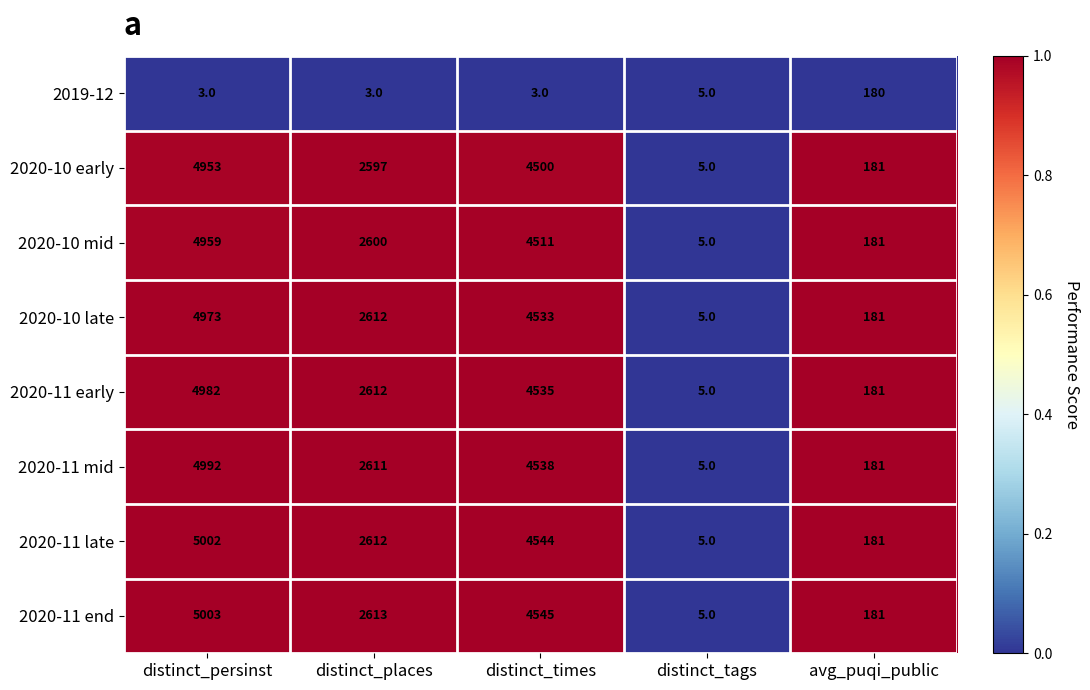

Rank the series by their maximum value, from highest to lowest.

2020-11 end, 2020-11 late, 2020-11 mid, 2020-11 early, 2020-10 late, 2020-10 mid, 2020-10 early, 2019-12